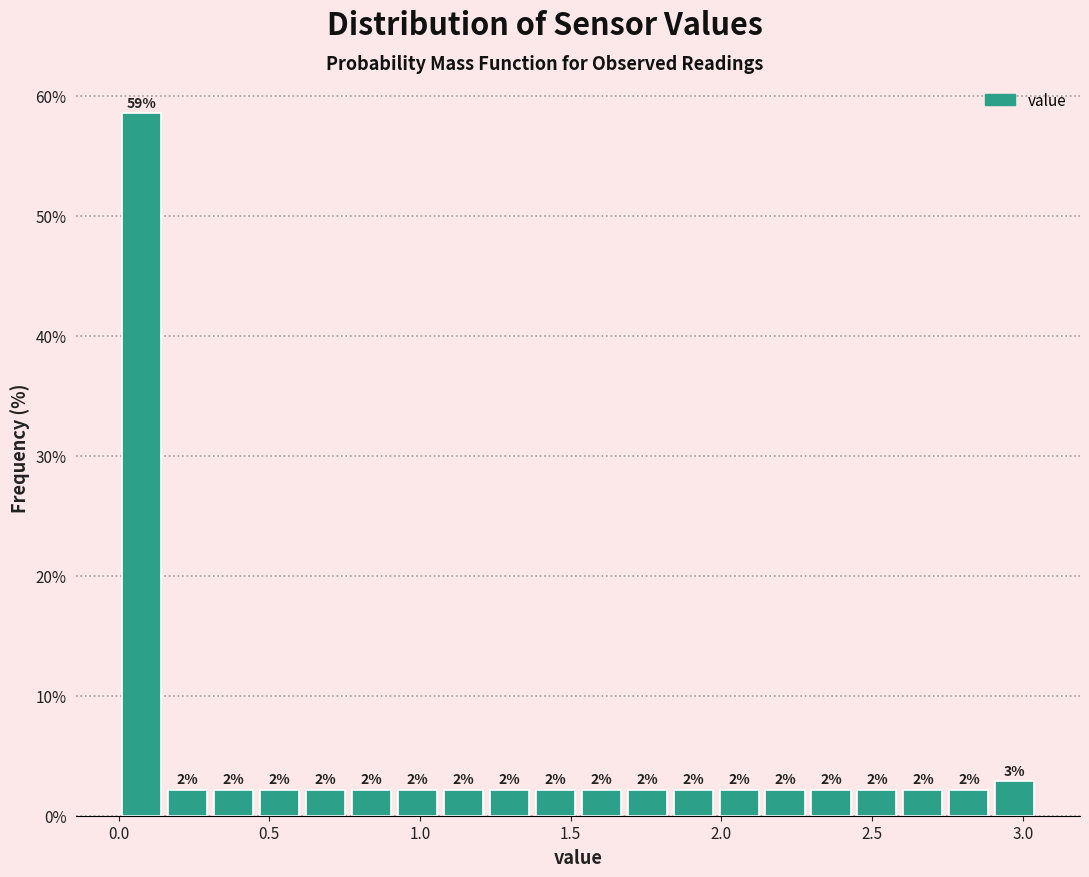

Around what value on the x-axis is the tallest bar? Give the approximate position of its centre, as read against the axis.

0.10